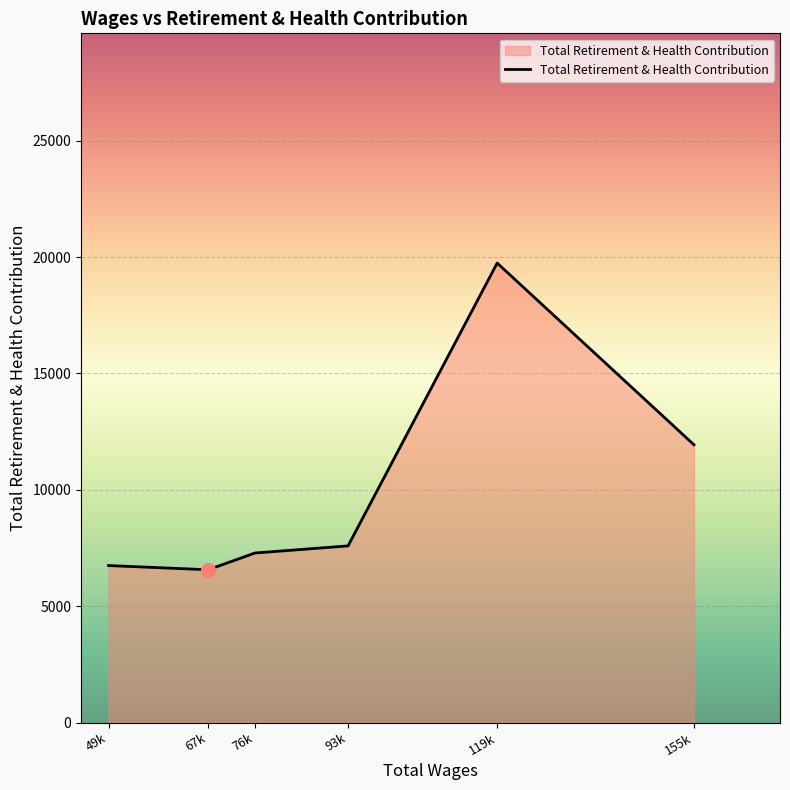

What is the ratio of the value at 155k to the value at 119k?

0.6